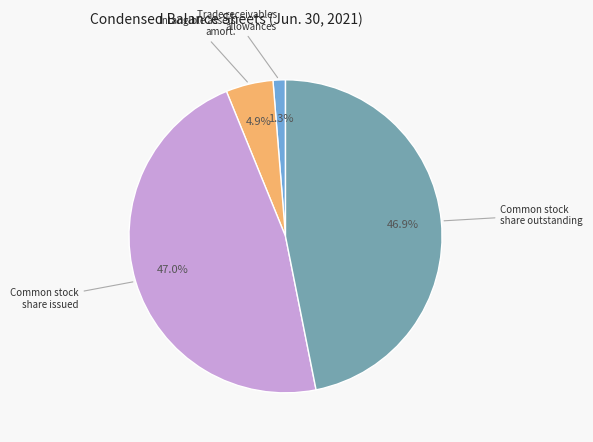

How many segments does this pie chart have?

4